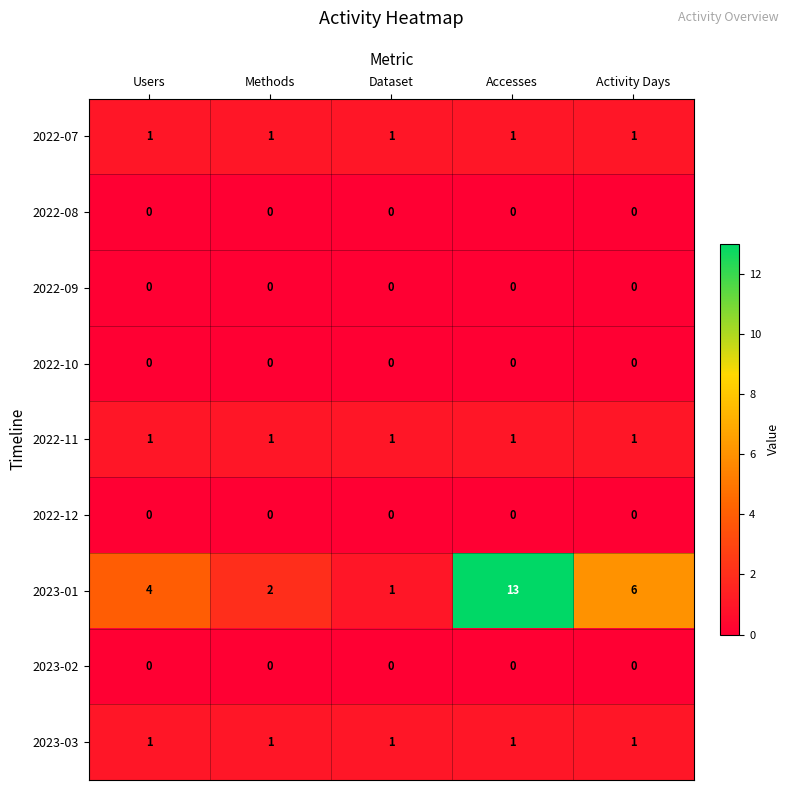

Which series has the largest range (max minus min)?

2023-01